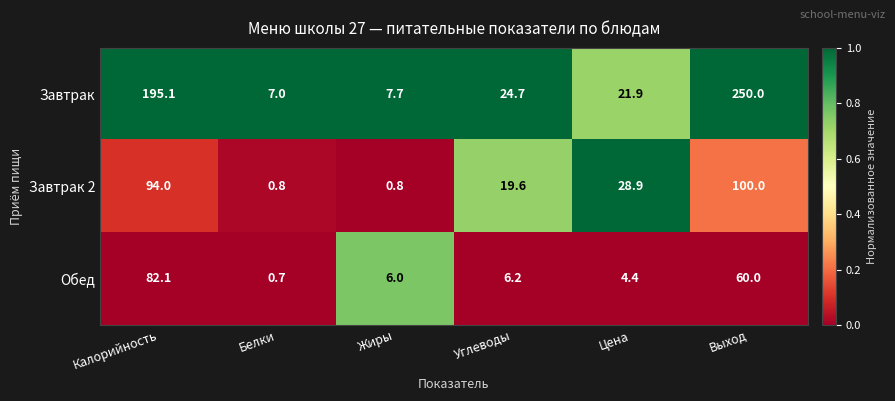

Which series has the largest total across all categories?

Завтрак